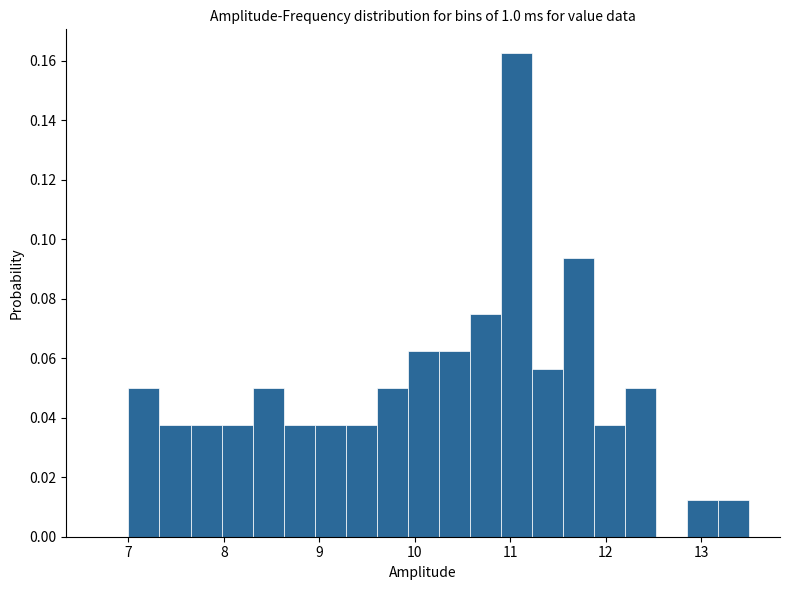

Around what value on the x-axis is the tallest bar? Give the approximate position of its centre, as read against the axis.

11.1